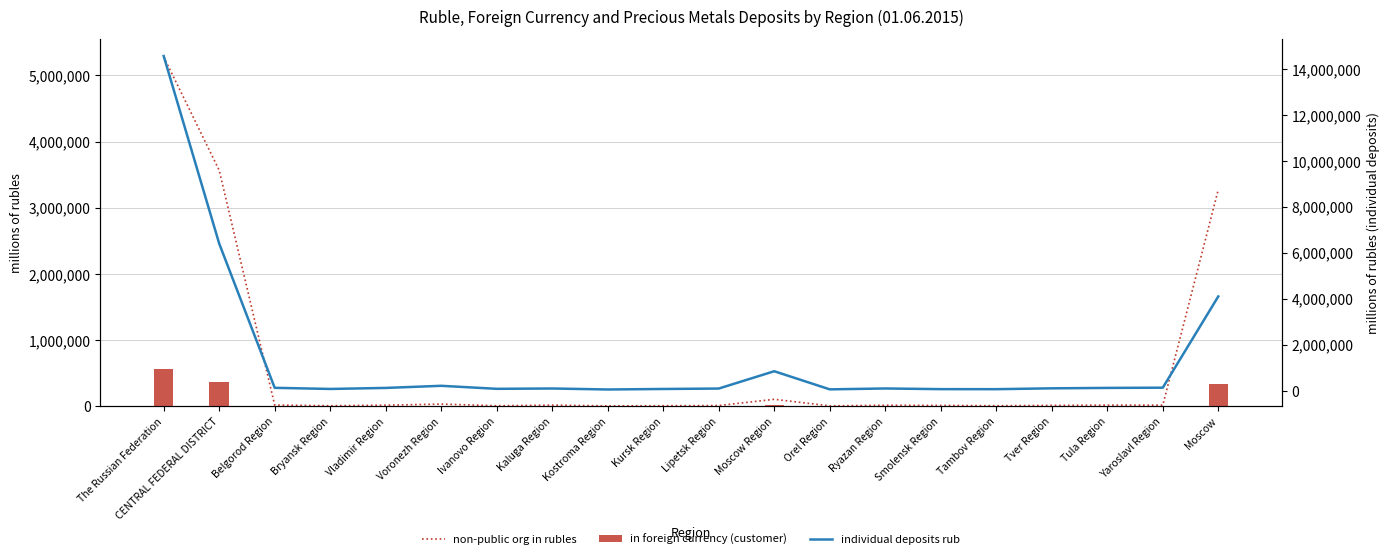

What is the greatest value displayed?

14560671